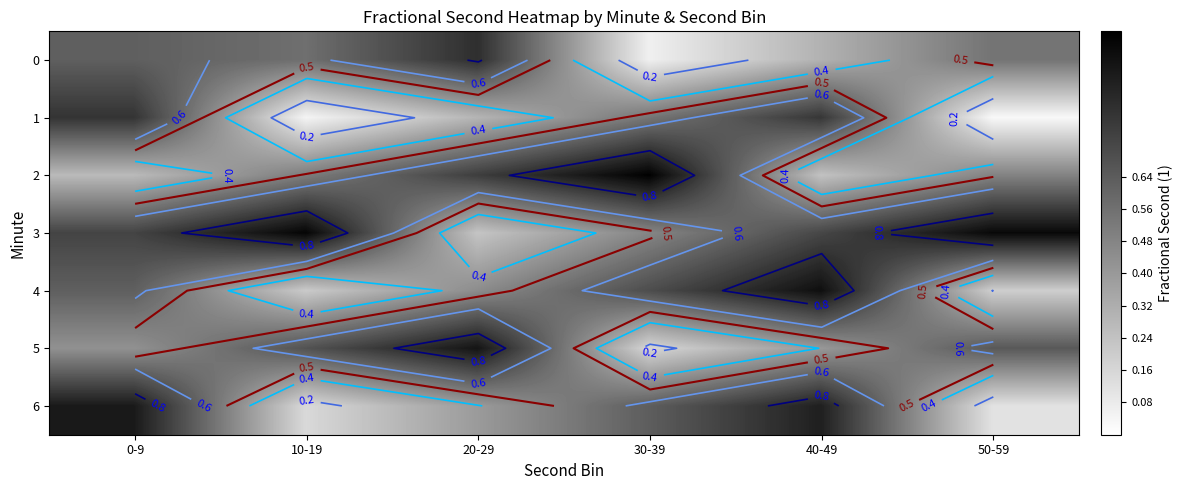

Is the value of 2 at 0-9 greater than the value of 6 at 40-49?

No